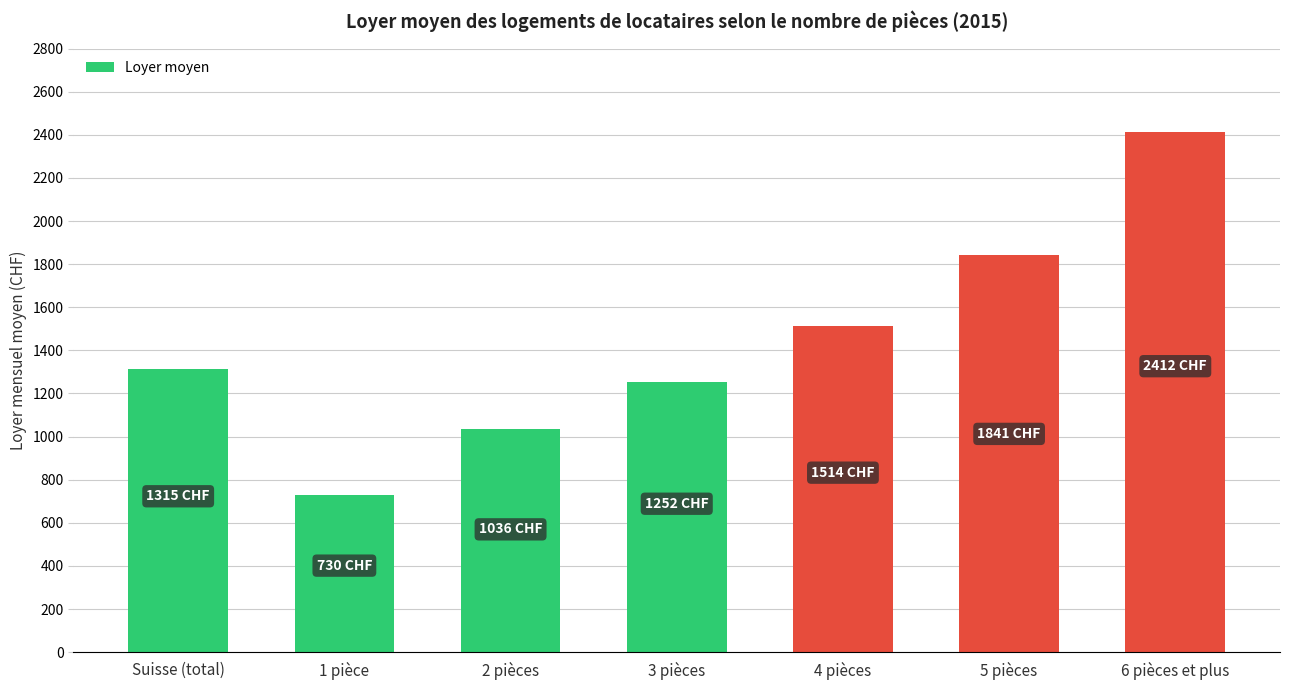

What is the label of the 4th bar from the left?

3 pièces